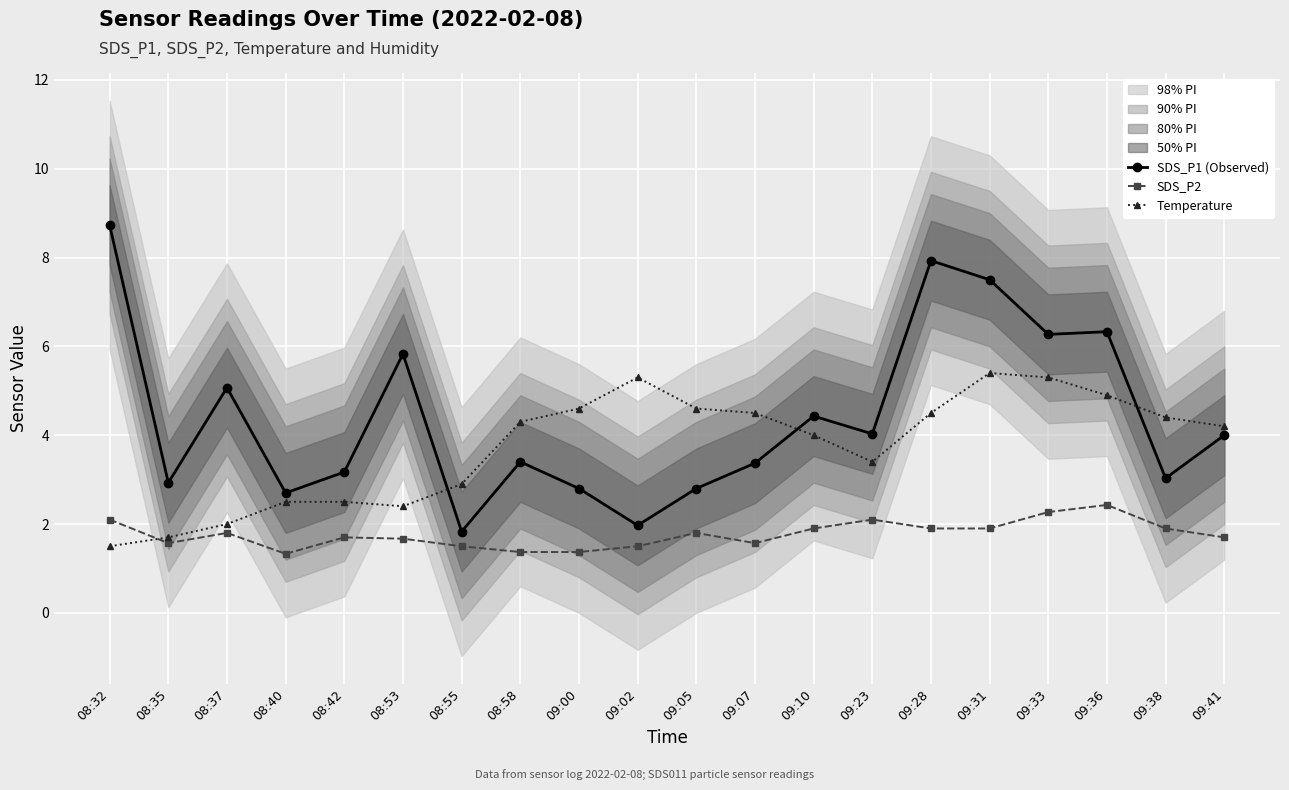

Is this an area chart (filled region under the line)?

No